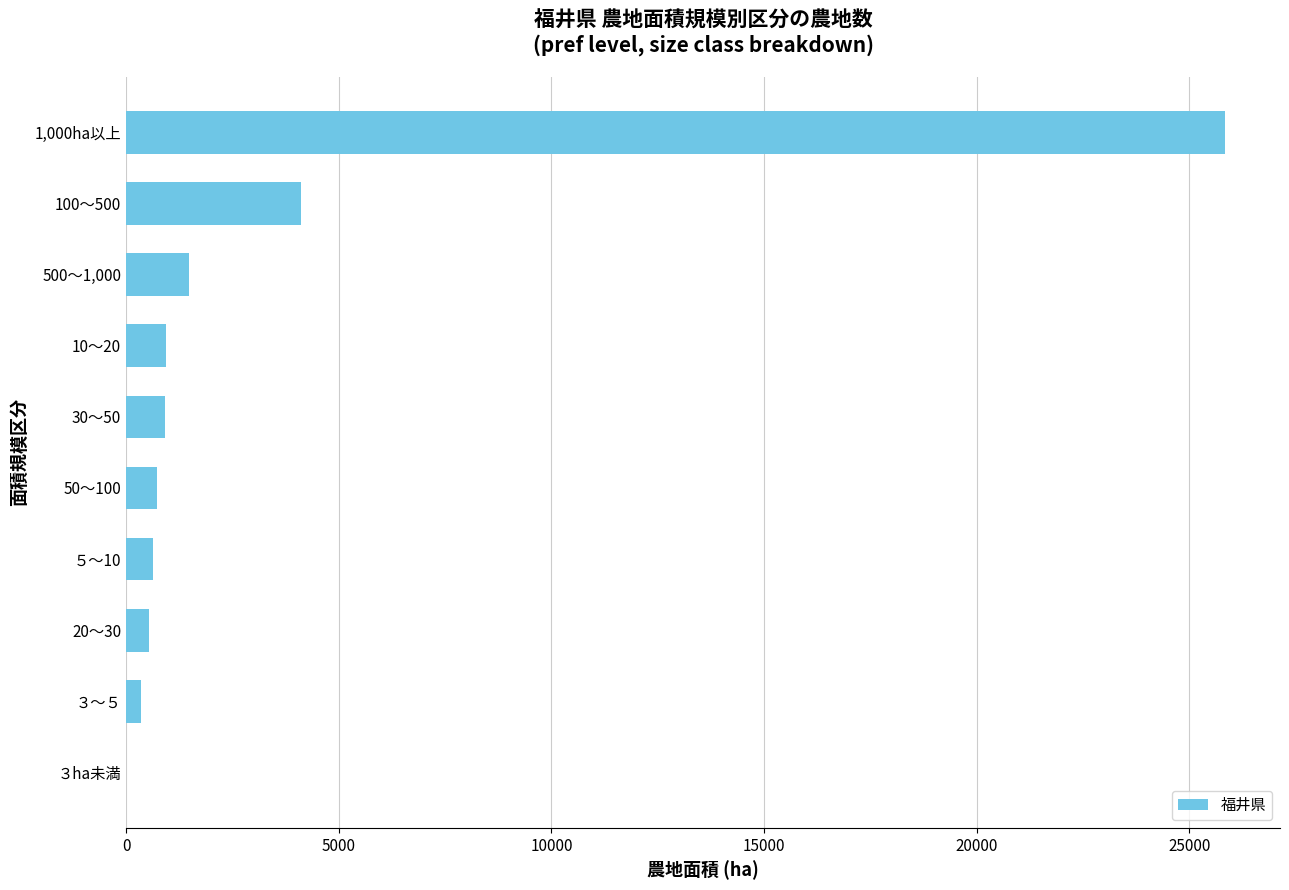

What is the change in value from 500～1,000 to ５～10?

-842